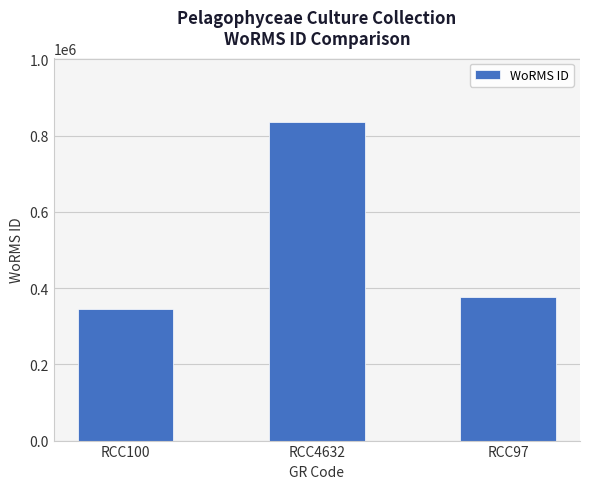

Read the value at RCC100, to the nearest 50.

345500